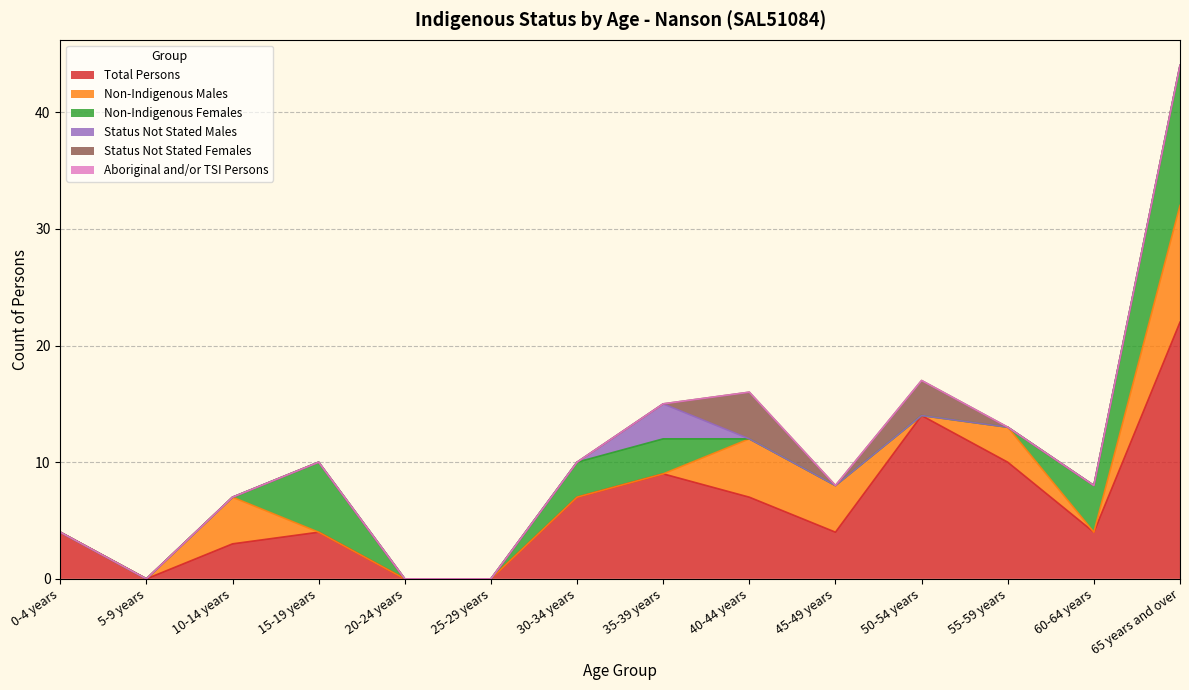

What is the label of the 9th point from the left?

40-44 years